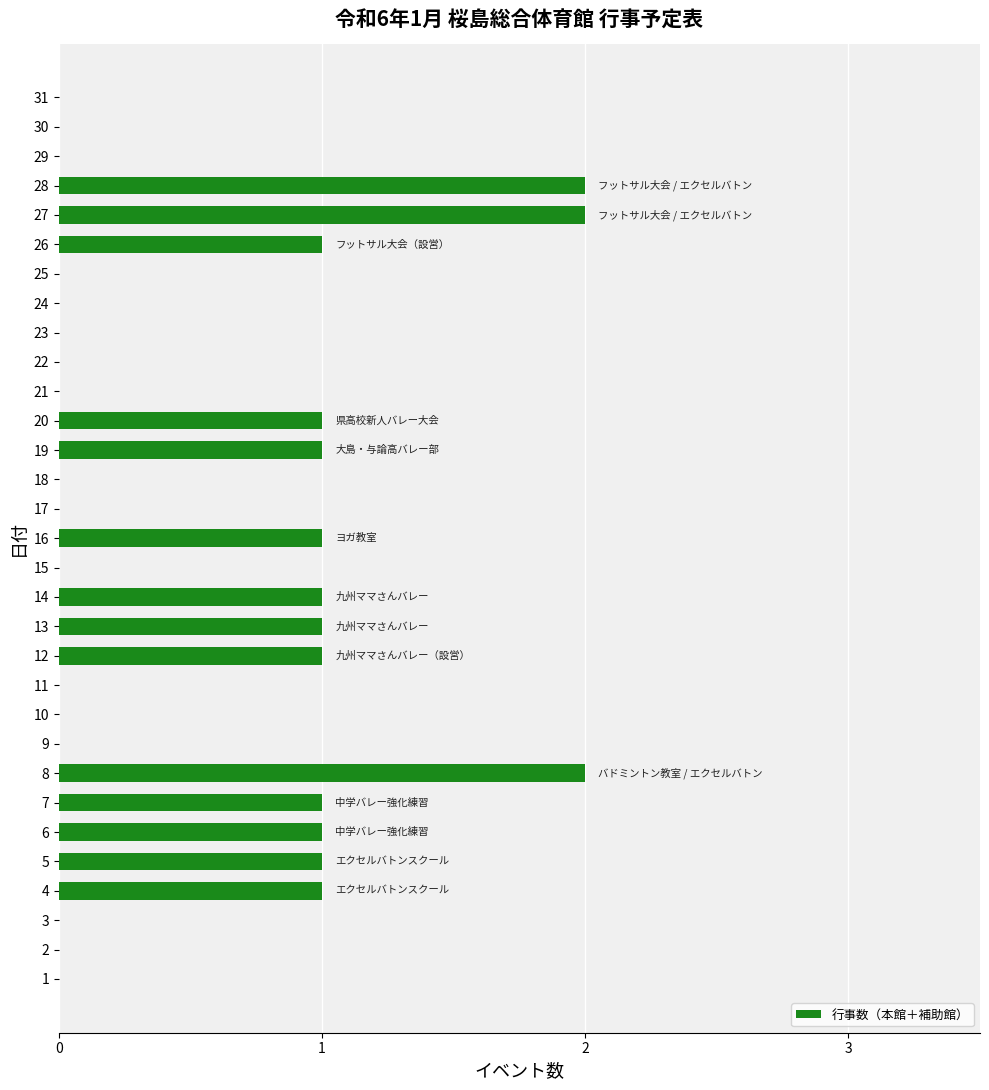

Between 8 and 19, which is larger?

8